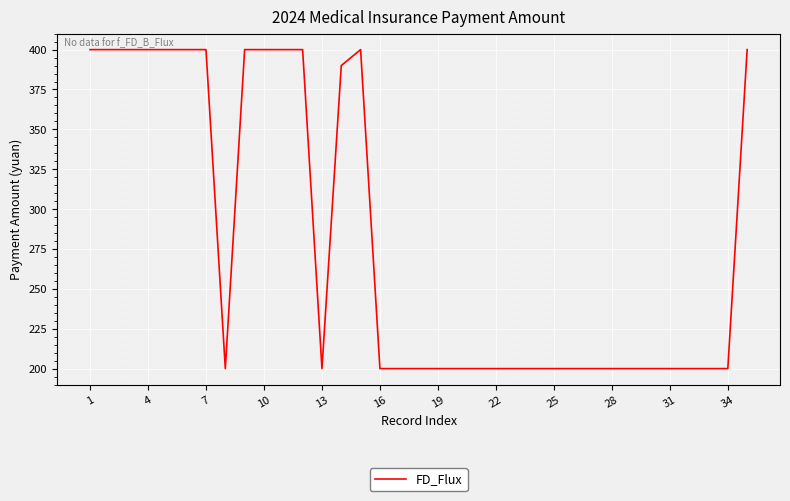

What is the difference between the maximum and minimum values?

200